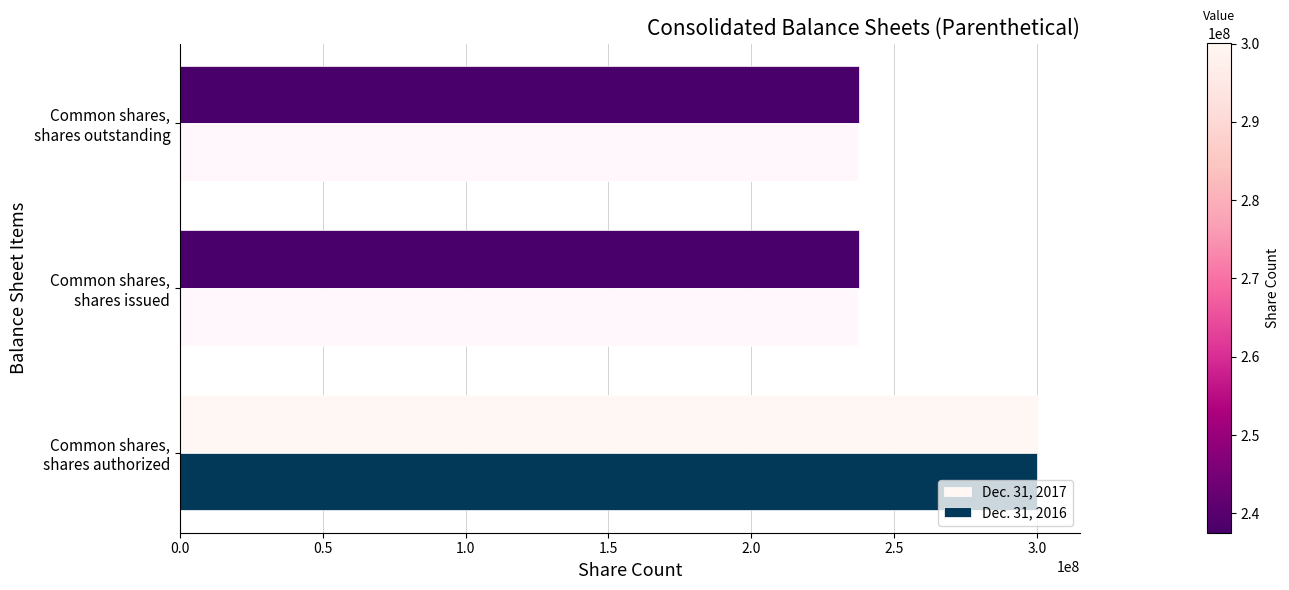

Which series has the widest spread of values?

Dec. 31, 2016